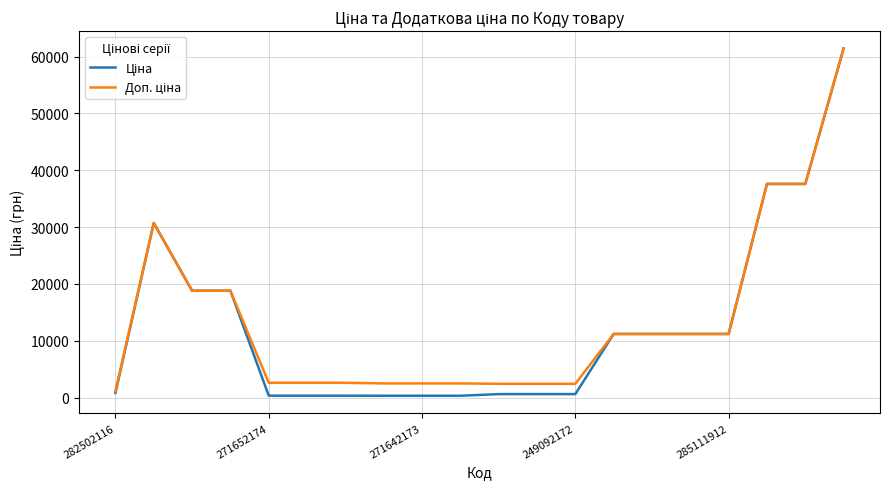

What is the average value of the Ціна series?

12711.0